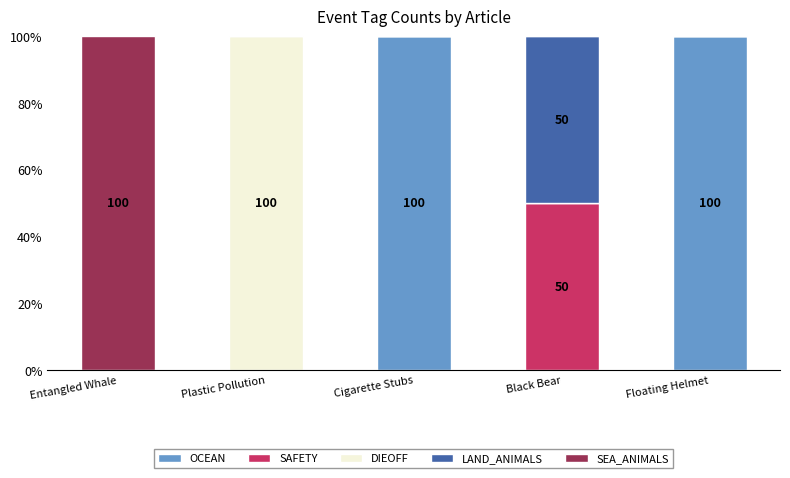

What is the total value across all series at Floating Helmet?

100